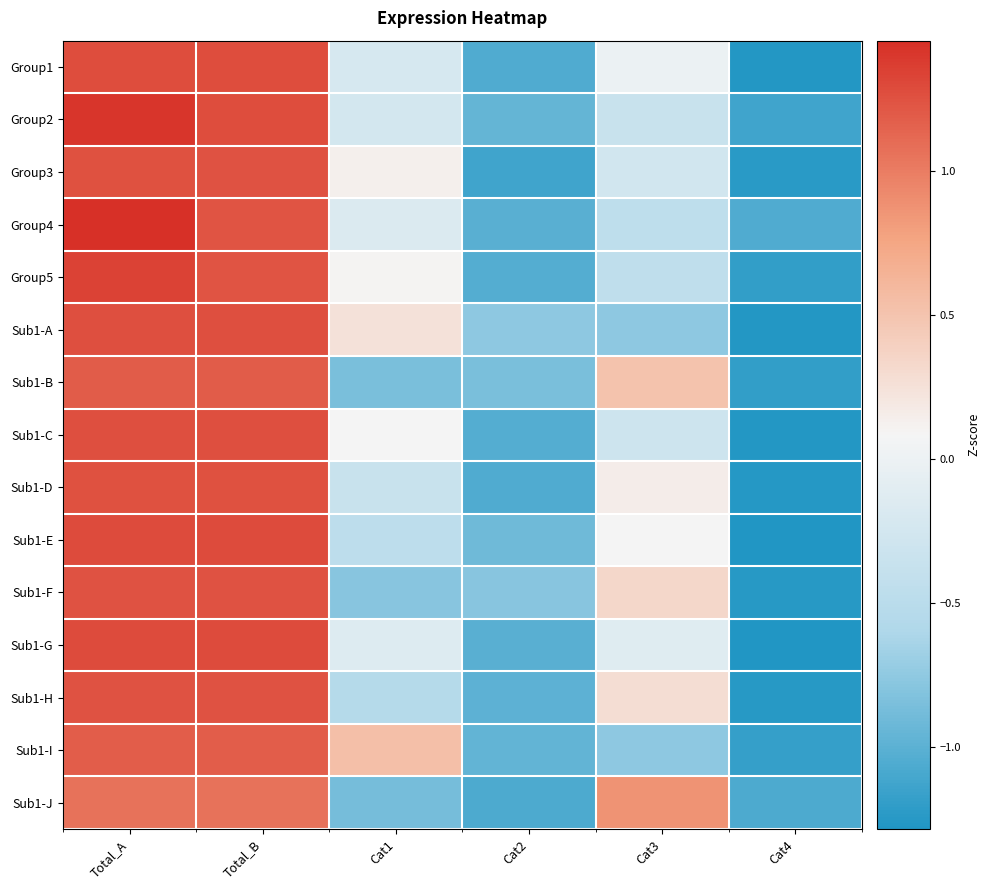

Reading right to left, list all the values displayed in this chart.

Group1: Cat4=-1.3	Cat3=-0.0	Cat2=-1.0	Cat1=-0.2	Total_B=1.3	Total_A=1.3
Group2: Cat4=-1.1	Cat3=-0.4	Cat2=-1.0	Cat1=-0.2	Total_B=1.3	Total_A=1.4
Group3: Cat4=-1.2	Cat3=-0.3	Cat2=-1.1	Cat1=0.1	Total_B=1.2	Total_A=1.3
Group4: Cat4=-1.0	Cat3=-0.5	Cat2=-1.0	Cat1=-0.2	Total_B=1.2	Total_A=1.5
Group5: Cat4=-1.2	Cat3=-0.4	Cat2=-1.0	Cat1=0.1	Total_B=1.2	Total_A=1.3
Sub1-A: Cat4=-1.3	Cat3=-0.8	Cat2=-0.8	Cat1=0.3	Total_B=1.3	Total_A=1.3
Sub1-B: Cat4=-1.2	Cat3=0.5	Cat2=-0.9	Cat1=-0.9	Total_B=1.2	Total_A=1.2
Sub1-C: Cat4=-1.3	Cat3=-0.3	Cat2=-1.0	Cat1=0.1	Total_B=1.3	Total_A=1.3
Sub1-D: Cat4=-1.3	Cat3=0.2	Cat2=-1.1	Cat1=-0.4	Total_B=1.3	Total_A=1.3
Sub1-E: Cat4=-1.3	Cat3=0.1	Cat2=-0.9	Cat1=-0.5	Total_B=1.3	Total_A=1.3
Sub1-F: Cat4=-1.2	Cat3=0.3	Cat2=-0.8	Cat1=-0.8	Total_B=1.2	Total_A=1.2
Sub1-G: Cat4=-1.3	Cat3=-0.1	Cat2=-1.0	Cat1=-0.1	Total_B=1.3	Total_A=1.3
Sub1-H: Cat4=-1.2	Cat3=0.3	Cat2=-1.0	Cat1=-0.5	Total_B=1.2	Total_A=1.2
Sub1-I: Cat4=-1.2	Cat3=-0.8	Cat2=-1.0	Cat1=0.5	Total_B=1.2	Total_A=1.2
Sub1-J: Cat4=-1.1	Cat3=0.9	Cat2=-1.1	Cat1=-0.9	Total_B=1.1	Total_A=1.1